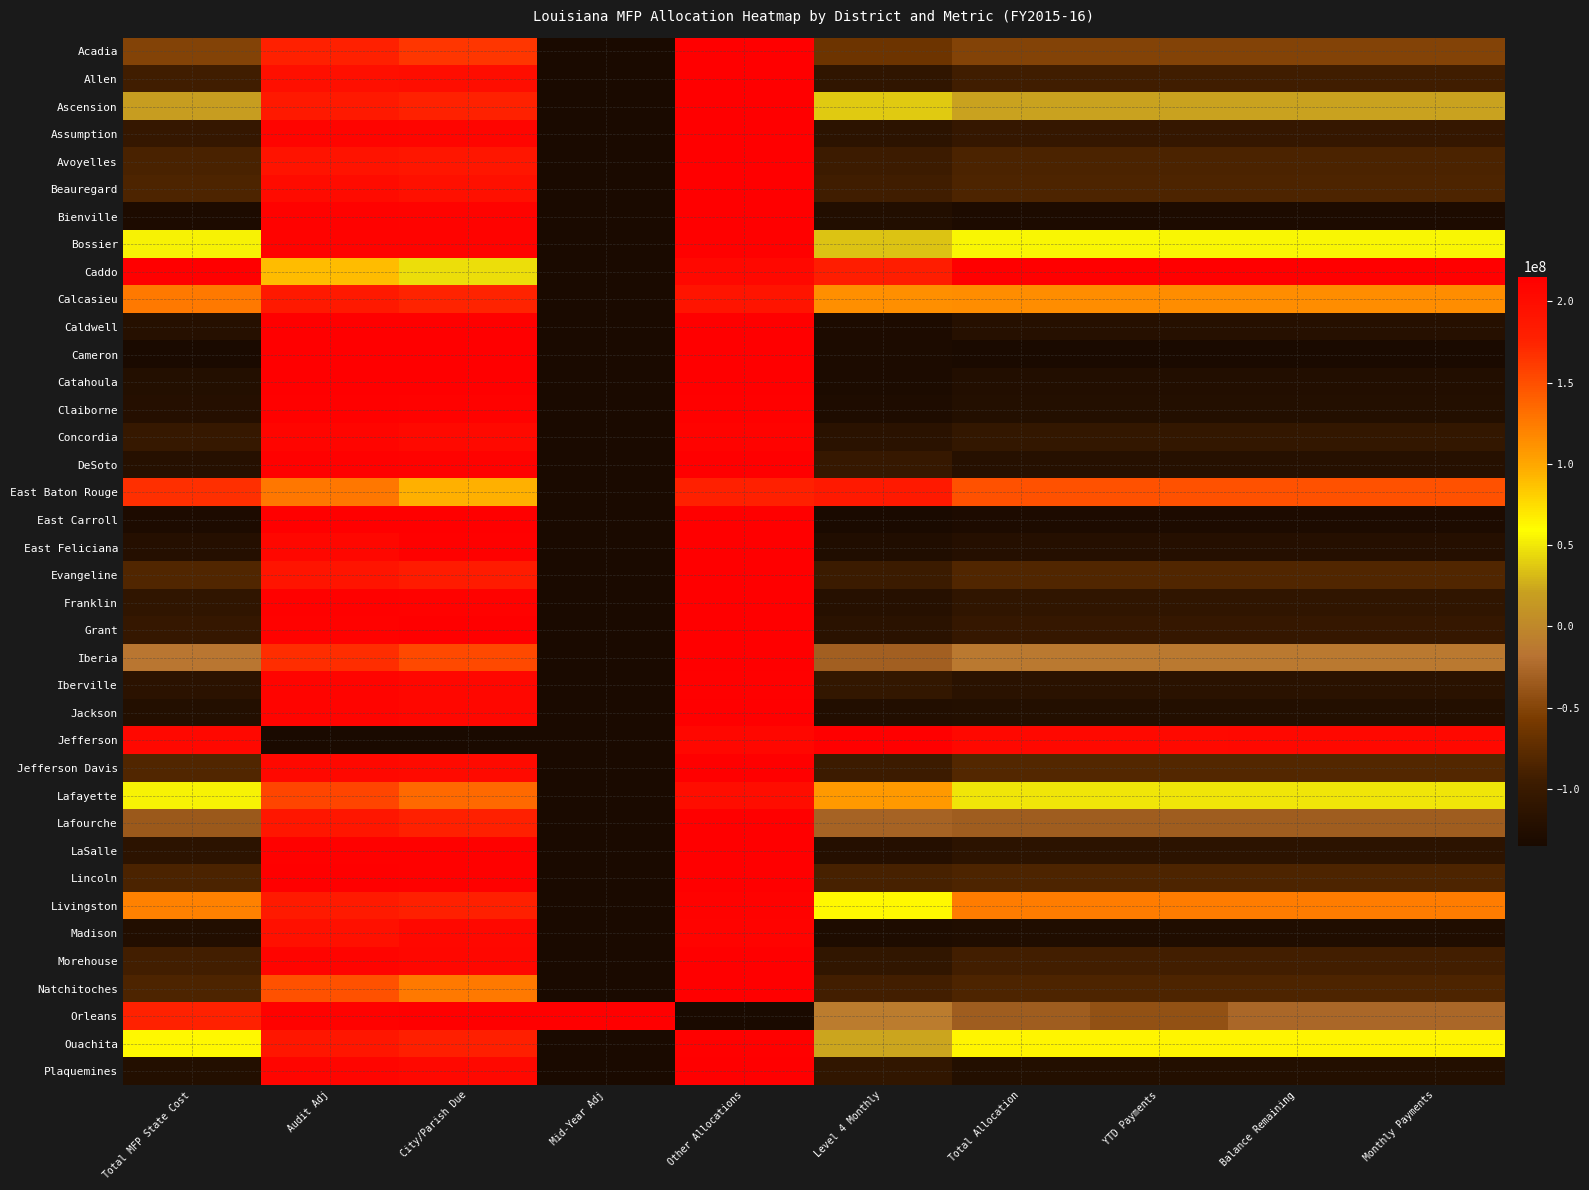

Reading left to right, list all the values displayed in this chart.

Acadia: Total MFP State Cost=0.2	Audit Adj=0.9	City/Parish Due=0.9	Mid-Year Adj=0.0	Other Allocations=1.0	Level 4 Monthly=0.2	Total Allocation=0.2	YTD Payments=0.2	Balance Remaining=0.2	Monthly Payments=0.2
Allen: Total MFP State Cost=0.1	Audit Adj=0.9	City/Parish Due=1.0	Mid-Year Adj=0.0	Other Allocations=1.0	Level 4 Monthly=0.1	Total Allocation=0.1	YTD Payments=0.1	Balance Remaining=0.1	Monthly Payments=0.1
Ascension: Total MFP State Cost=0.4	Audit Adj=0.9	City/Parish Due=0.9	Mid-Year Adj=0.0	Other Allocations=1.0	Level 4 Monthly=0.5	Total Allocation=0.4	YTD Payments=0.4	Balance Remaining=0.4	Monthly Payments=0.4
Assumption: Total MFP State Cost=0.1	Audit Adj=1.0	City/Parish Due=1.0	Mid-Year Adj=0.0	Other Allocations=1.0	Level 4 Monthly=0.1	Total Allocation=0.1	YTD Payments=0.1	Balance Remaining=0.1	Monthly Payments=0.1
Avoyelles: Total MFP State Cost=0.1	Audit Adj=0.9	City/Parish Due=0.9	Mid-Year Adj=0.0	Other Allocations=1.0	Level 4 Monthly=0.1	Total Allocation=0.1	YTD Payments=0.1	Balance Remaining=0.1	Monthly Payments=0.1
Beauregard: Total MFP State Cost=0.1	Audit Adj=1.0	City/Parish Due=0.9	Mid-Year Adj=0.0	Other Allocations=1.0	Level 4 Monthly=0.1	Total Allocation=0.1	YTD Payments=0.1	Balance Remaining=0.1	Monthly Payments=0.1
Bienville: Total MFP State Cost=0.0	Audit Adj=1.0	City/Parish Due=1.0	Mid-Year Adj=0.0	Other Allocations=1.0	Level 4 Monthly=0.0	Total Allocation=0.0	YTD Payments=0.0	Balance Remaining=0.0	Monthly Payments=0.0
Bossier: Total MFP State Cost=0.5	Audit Adj=1.0	City/Parish Due=1.0	Mid-Year Adj=0.0	Other Allocations=1.0	Level 4 Monthly=0.5	Total Allocation=0.5	YTD Payments=0.5	Balance Remaining=0.5	Monthly Payments=0.5
Caddo: Total MFP State Cost=1.0	Audit Adj=0.6	City/Parish Due=0.5	Mid-Year Adj=0.0	Other Allocations=1.0	Level 4 Monthly=0.9	Total Allocation=1.0	YTD Payments=1.0	Balance Remaining=1.0	Monthly Payments=1.0
Calcasieu: Total MFP State Cost=0.7	Audit Adj=0.9	City/Parish Due=0.9	Mid-Year Adj=0.0	Other Allocations=0.9	Level 4 Monthly=0.7	Total Allocation=0.7	YTD Payments=0.7	Balance Remaining=0.7	Monthly Payments=0.7
Caldwell: Total MFP State Cost=0.0	Audit Adj=1.0	City/Parish Due=1.0	Mid-Year Adj=0.0	Other Allocations=1.0	Level 4 Monthly=0.0	Total Allocation=0.0	YTD Payments=0.0	Balance Remaining=0.0	Monthly Payments=0.0
Cameron: Total MFP State Cost=0.0	Audit Adj=1.0	City/Parish Due=1.0	Mid-Year Adj=0.0	Other Allocations=1.0	Level 4 Monthly=0.0	Total Allocation=0.0	YTD Payments=0.0	Balance Remaining=0.0	Monthly Payments=0.0
Catahoula: Total MFP State Cost=0.0	Audit Adj=1.0	City/Parish Due=1.0	Mid-Year Adj=0.0	Other Allocations=1.0	Level 4 Monthly=0.0	Total Allocation=0.0	YTD Payments=0.0	Balance Remaining=0.0	Monthly Payments=0.0
Claiborne: Total MFP State Cost=0.0	Audit Adj=1.0	City/Parish Due=1.0	Mid-Year Adj=0.0	Other Allocations=1.0	Level 4 Monthly=0.0	Total Allocation=0.0	YTD Payments=0.0	Balance Remaining=0.0	Monthly Payments=0.0
Concordia: Total MFP State Cost=0.1	Audit Adj=1.0	City/Parish Due=1.0	Mid-Year Adj=0.0	Other Allocations=1.0	Level 4 Monthly=0.1	Total Allocation=0.1	YTD Payments=0.1	Balance Remaining=0.1	Monthly Payments=0.1
DeSoto: Total MFP State Cost=0.0	Audit Adj=1.0	City/Parish Due=1.0	Mid-Year Adj=0.0	Other Allocations=1.0	Level 4 Monthly=0.1	Total Allocation=0.0	YTD Payments=0.0	Balance Remaining=0.0	Monthly Payments=0.0
East Baton Rouge: Total MFP State Cost=0.9	Audit Adj=0.7	City/Parish Due=0.7	Mid-Year Adj=0.0	Other Allocations=0.9	Level 4 Monthly=0.9	Total Allocation=0.8	YTD Payments=0.8	Balance Remaining=0.8	Monthly Payments=0.8
East Carroll: Total MFP State Cost=0.0	Audit Adj=1.0	City/Parish Due=1.0	Mid-Year Adj=0.0	Other Allocations=1.0	Level 4 Monthly=0.0	Total Allocation=0.0	YTD Payments=0.0	Balance Remaining=0.0	Monthly Payments=0.0
East Feliciana: Total MFP State Cost=0.0	Audit Adj=1.0	City/Parish Due=1.0	Mid-Year Adj=0.0	Other Allocations=1.0	Level 4 Monthly=0.0	Total Allocation=0.0	YTD Payments=0.0	Balance Remaining=0.0	Monthly Payments=0.0
Evangeline: Total MFP State Cost=0.1	Audit Adj=0.9	City/Parish Due=0.9	Mid-Year Adj=0.0	Other Allocations=1.0	Level 4 Monthly=0.1	Total Allocation=0.2	YTD Payments=0.2	Balance Remaining=0.2	Monthly Payments=0.2
Franklin: Total MFP State Cost=0.1	Audit Adj=1.0	City/Parish Due=1.0	Mid-Year Adj=0.0	Other Allocations=1.0	Level 4 Monthly=0.0	Total Allocation=0.1	YTD Payments=0.1	Balance Remaining=0.1	Monthly Payments=0.1
Grant: Total MFP State Cost=0.1	Audit Adj=1.0	City/Parish Due=1.0	Mid-Year Adj=0.0	Other Allocations=1.0	Level 4 Monthly=0.1	Total Allocation=0.1	YTD Payments=0.1	Balance Remaining=0.1	Monthly Payments=0.1
Iberia: Total MFP State Cost=0.3	Audit Adj=0.9	City/Parish Due=0.8	Mid-Year Adj=0.0	Other Allocations=1.0	Level 4 Monthly=0.3	Total Allocation=0.3	YTD Payments=0.3	Balance Remaining=0.3	Monthly Payments=0.3
Iberville: Total MFP State Cost=0.1	Audit Adj=1.0	City/Parish Due=1.0	Mid-Year Adj=0.0	Other Allocations=1.0	Level 4 Monthly=0.1	Total Allocation=0.1	YTD Payments=0.1	Balance Remaining=0.1	Monthly Payments=0.1
Jackson: Total MFP State Cost=0.0	Audit Adj=1.0	City/Parish Due=1.0	Mid-Year Adj=0.0	Other Allocations=1.0	Level 4 Monthly=0.0	Total Allocation=0.0	YTD Payments=0.0	Balance Remaining=0.0	Monthly Payments=0.0
Jefferson: Total MFP State Cost=1.0	Audit Adj=0.0	City/Parish Due=0.0	Mid-Year Adj=0.0	Other Allocations=1.0	Level 4 Monthly=1.0	Total Allocation=1.0	YTD Payments=1.0	Balance Remaining=1.0	Monthly Payments=1.0
Jefferson Davis: Total MFP State Cost=0.2	Audit Adj=1.0	City/Parish Due=1.0	Mid-Year Adj=0.0	Other Allocations=1.0	Level 4 Monthly=0.1	Total Allocation=0.2	YTD Payments=0.2	Balance Remaining=0.2	Monthly Payments=0.2
Lafayette: Total MFP State Cost=0.5	Audit Adj=0.8	City/Parish Due=0.8	Mid-Year Adj=0.0	Other Allocations=1.0	Level 4 Monthly=0.7	Total Allocation=0.5	YTD Payments=0.5	Balance Remaining=0.5	Monthly Payments=0.5
Lafourche: Total MFP State Cost=0.3	Audit Adj=0.9	City/Parish Due=0.9	Mid-Year Adj=0.0	Other Allocations=1.0	Level 4 Monthly=0.3	Total Allocation=0.3	YTD Payments=0.3	Balance Remaining=0.3	Monthly Payments=0.3
LaSalle: Total MFP State Cost=0.1	Audit Adj=1.0	City/Parish Due=1.0	Mid-Year Adj=0.0	Other Allocations=1.0	Level 4 Monthly=0.0	Total Allocation=0.1	YTD Payments=0.1	Balance Remaining=0.1	Monthly Payments=0.1
Lincoln: Total MFP State Cost=0.1	Audit Adj=1.0	City/Parish Due=1.0	Mid-Year Adj=0.0	Other Allocations=1.0	Level 4 Monthly=0.1	Total Allocation=0.1	YTD Payments=0.1	Balance Remaining=0.1	Monthly Payments=0.1
Livingston: Total MFP State Cost=0.7	Audit Adj=0.9	City/Parish Due=0.9	Mid-Year Adj=0.0	Other Allocations=1.0	Level 4 Monthly=0.6	Total Allocation=0.7	YTD Payments=0.7	Balance Remaining=0.7	Monthly Payments=0.7
Madison: Total MFP State Cost=0.0	Audit Adj=0.9	City/Parish Due=1.0	Mid-Year Adj=0.0	Other Allocations=1.0	Level 4 Monthly=0.0	Total Allocation=0.0	YTD Payments=0.0	Balance Remaining=0.0	Monthly Payments=0.0
Morehouse: Total MFP State Cost=0.1	Audit Adj=1.0	City/Parish Due=1.0	Mid-Year Adj=0.0	Other Allocations=1.0	Level 4 Monthly=0.1	Total Allocation=0.1	YTD Payments=0.1	Balance Remaining=0.1	Monthly Payments=0.1
Natchitoches: Total MFP State Cost=0.1	Audit Adj=0.8	City/Parish Due=0.7	Mid-Year Adj=0.0	Other Allocations=1.0	Level 4 Monthly=0.1	Total Allocation=0.1	YTD Payments=0.1	Balance Remaining=0.1	Monthly Payments=0.1
Orleans: Total MFP State Cost=0.9	Audit Adj=1.0	City/Parish Due=1.0	Mid-Year Adj=1.0	Other Allocations=0.0	Level 4 Monthly=0.4	Total Allocation=0.3	YTD Payments=0.3	Balance Remaining=0.3	Monthly Payments=0.3
Ouachita: Total MFP State Cost=0.6	Audit Adj=0.9	City/Parish Due=0.9	Mid-Year Adj=0.0	Other Allocations=1.0	Level 4 Monthly=0.5	Total Allocation=0.6	YTD Payments=0.6	Balance Remaining=0.6	Monthly Payments=0.6
Plaquemines: Total MFP State Cost=0.0	Audit Adj=1.0	City/Parish Due=1.0	Mid-Year Adj=0.0	Other Allocations=1.0	Level 4 Monthly=0.1	Total Allocation=0.0	YTD Payments=0.0	Balance Remaining=0.0	Monthly Payments=0.0